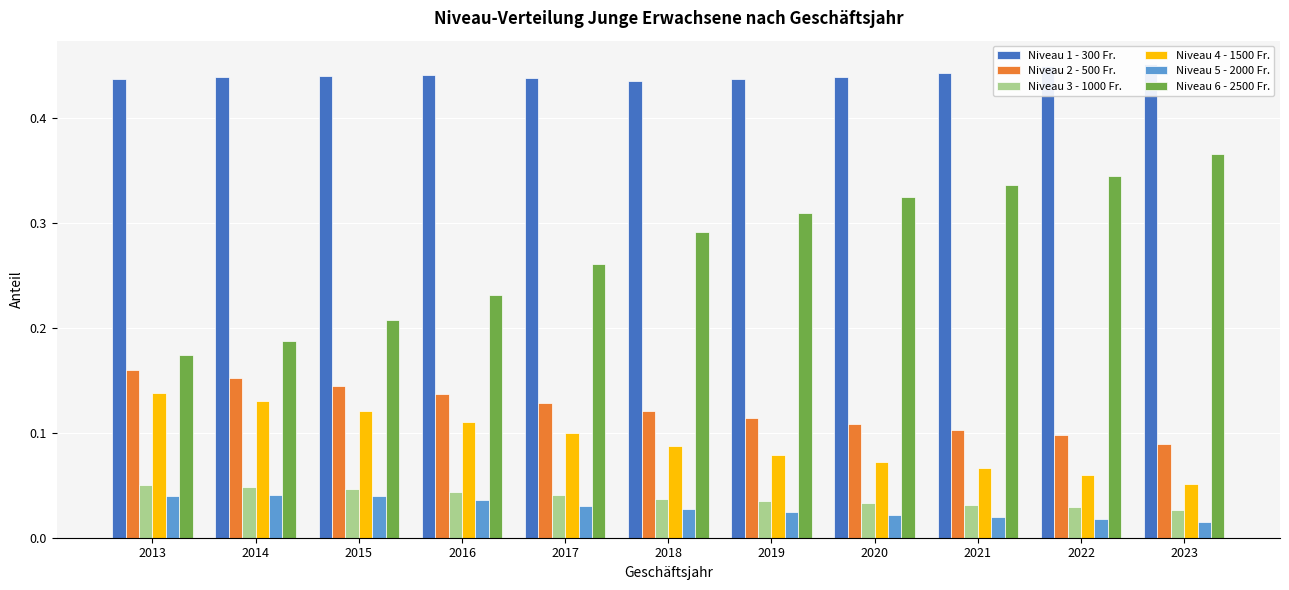

Does the chart contain stacked bars?

No